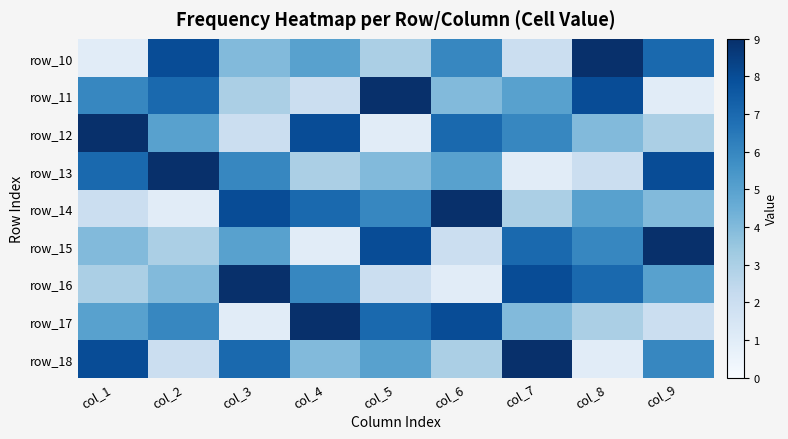

What is the spread (max minus min) of values at col_4?

8